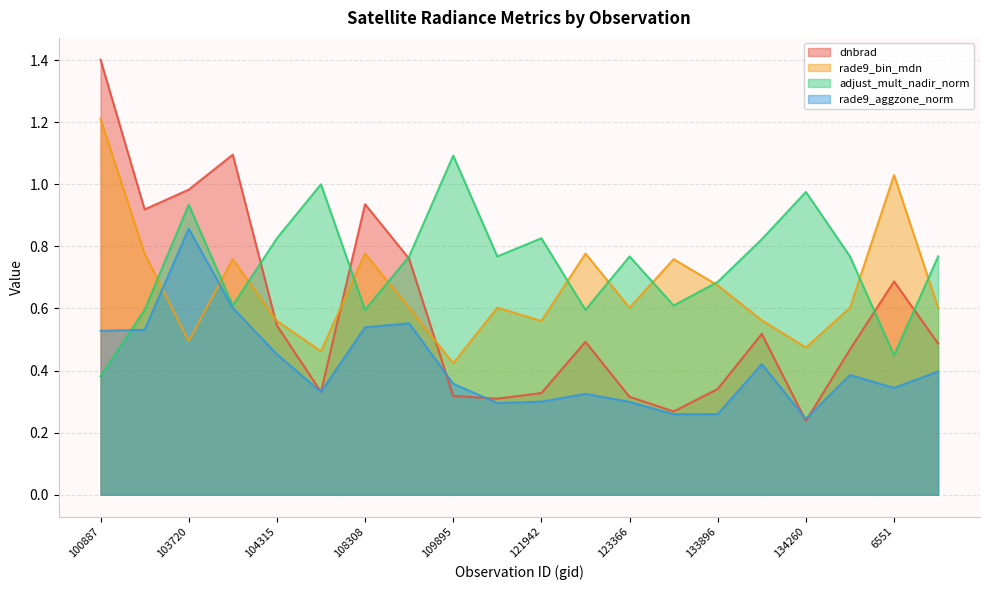

What is the difference between the maximum and minimum values in the rade9_aggzone_norm series?

0.6